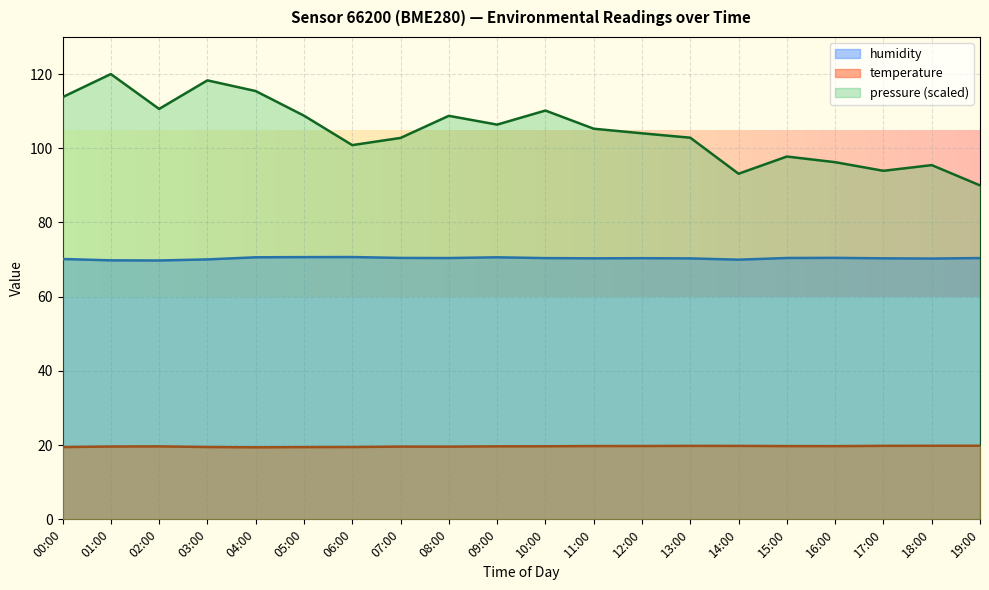

Reading left to right, list all the values displayed in this chart.

temperature: 19.5	19.6	19.7	19.5	19.4	19.5	19.5	19.6	19.6	19.7	19.7	19.8	19.8	19.8	19.8	19.7	19.7	19.8	19.8	19.8
humidity: 70.2	69.8	69.8	70.0	70.6	70.7	70.7	70.5	70.4	70.6	70.4	70.3	70.4	70.3	70.0	70.4	70.5	70.3	70.3	70.4
pressure_norm: 113.8	120.0	110.6	118.3	115.4	108.8	100.9	102.8	108.7	106.4	110.2	105.3	104.0	102.8	93.1	97.8	96.3	93.9	95.5	90.0